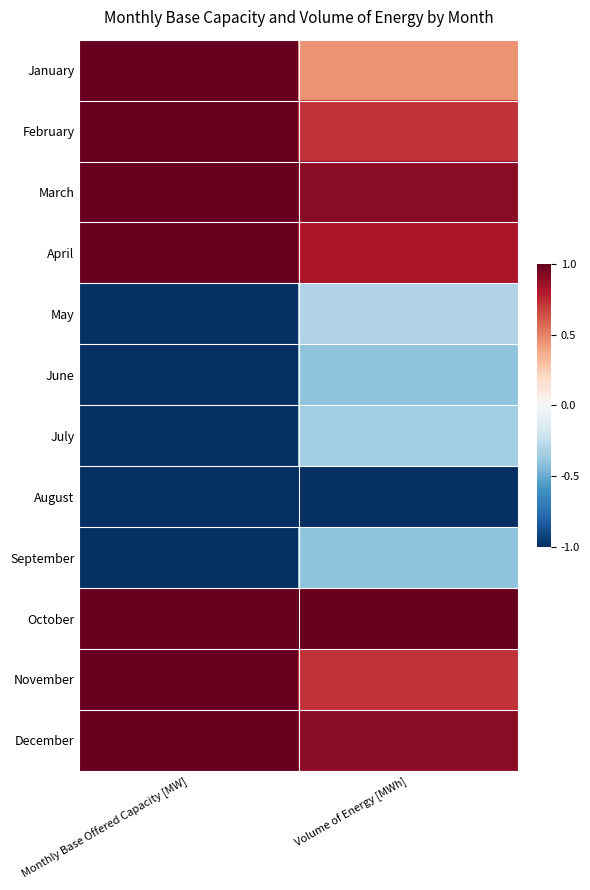

Count the number of data series in this chart.

12